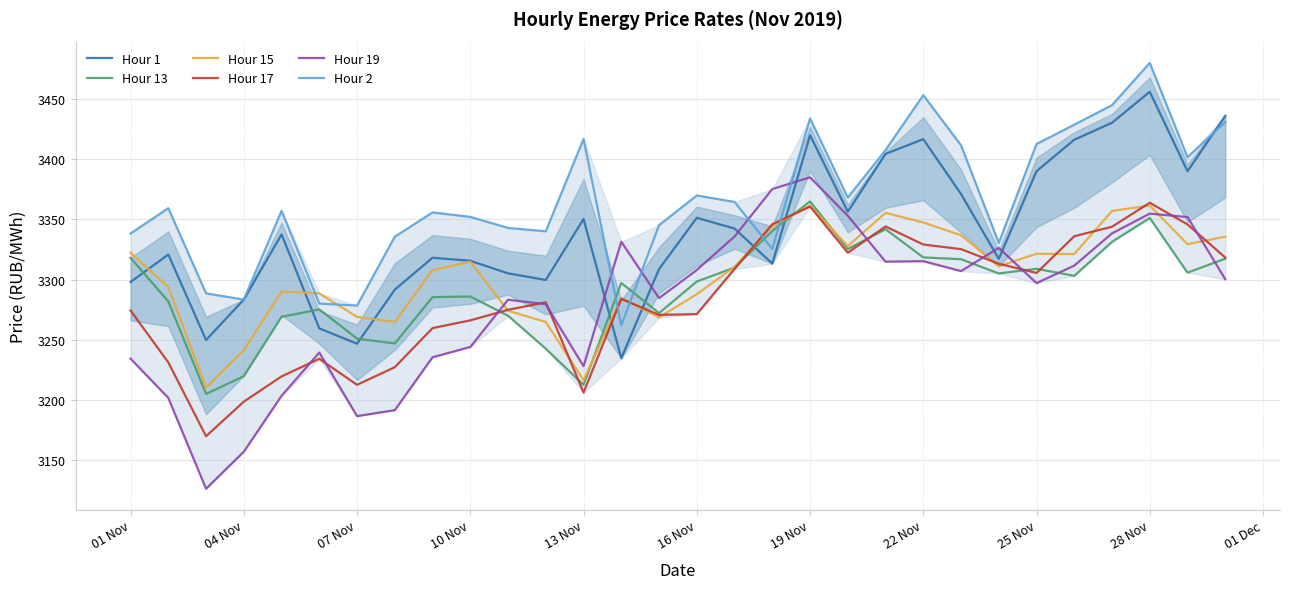

What is the maximum value shown in the chart?

3479.7